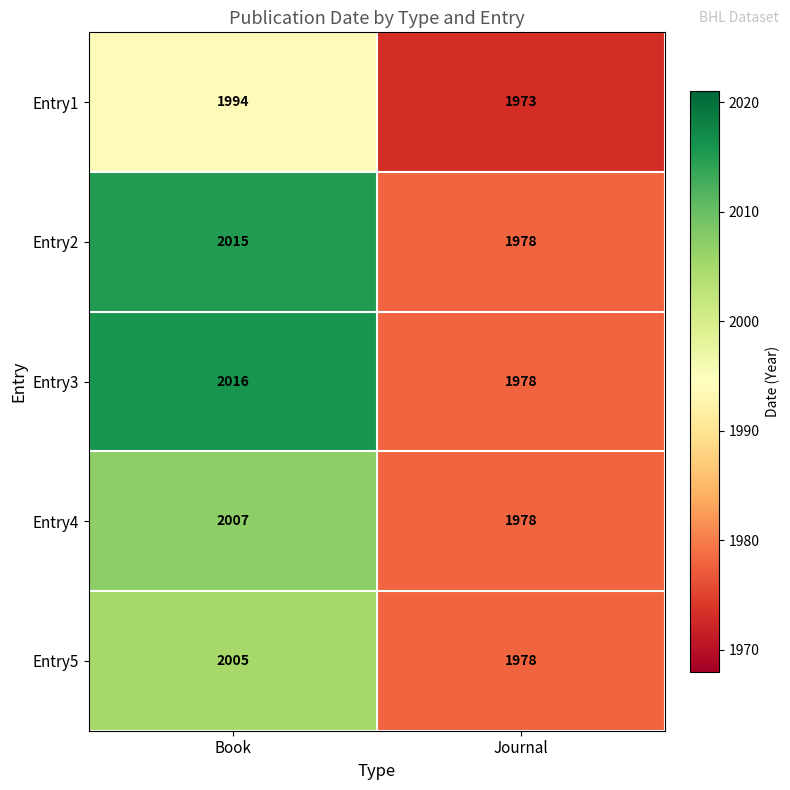

List the series in order of their peak value, highest first.

Entry3, Entry2, Entry4, Entry5, Entry1